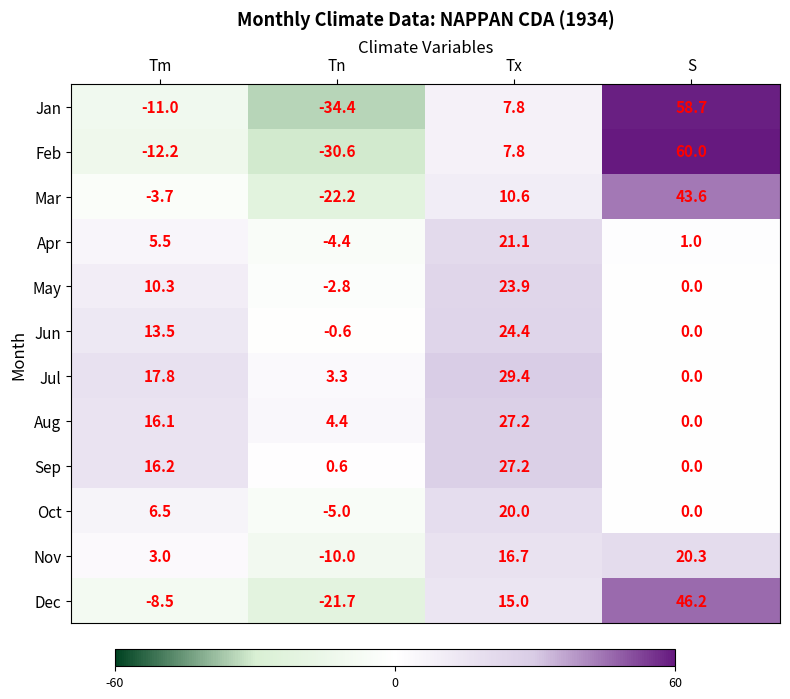

Which label corresponds to the largest value in the chart?

S